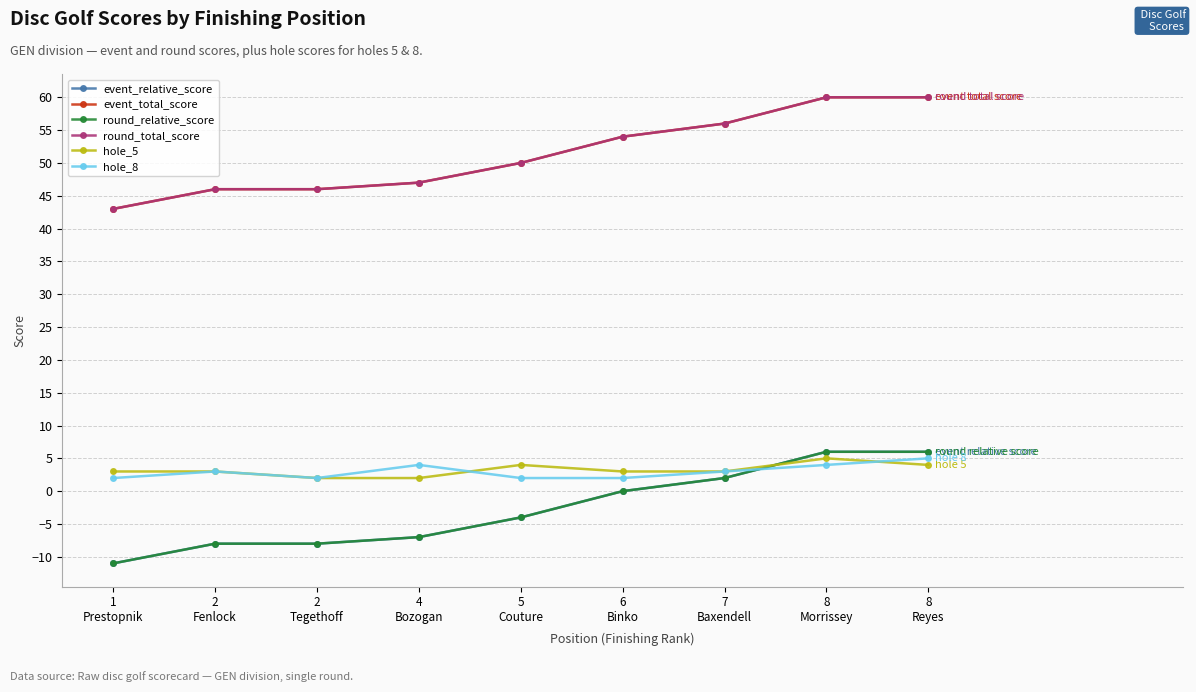

Is it true that hole_5 equals 5 at 8
Morrissey?

True